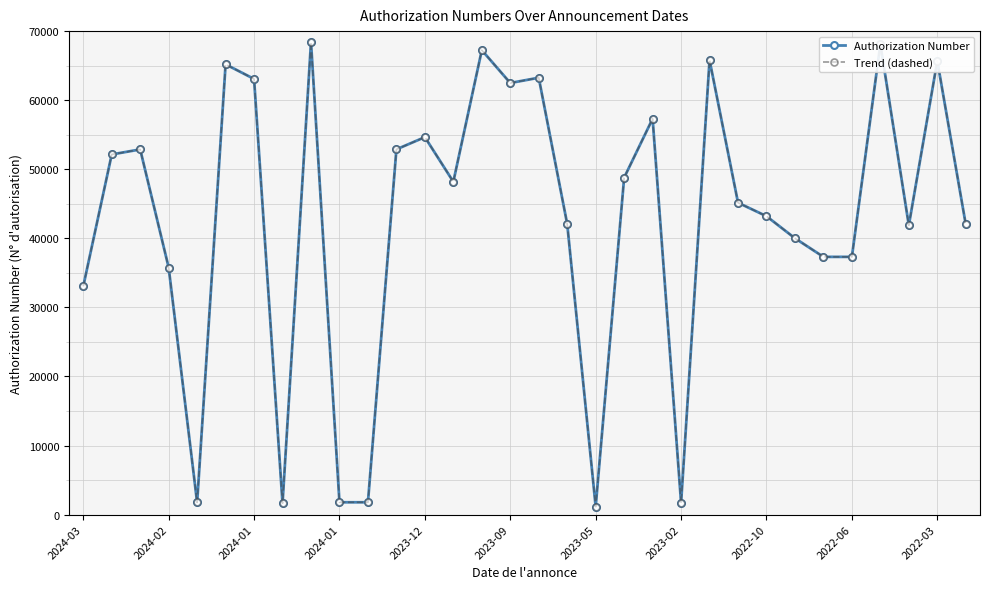

What is the minimum value for Authorization Number?

1148